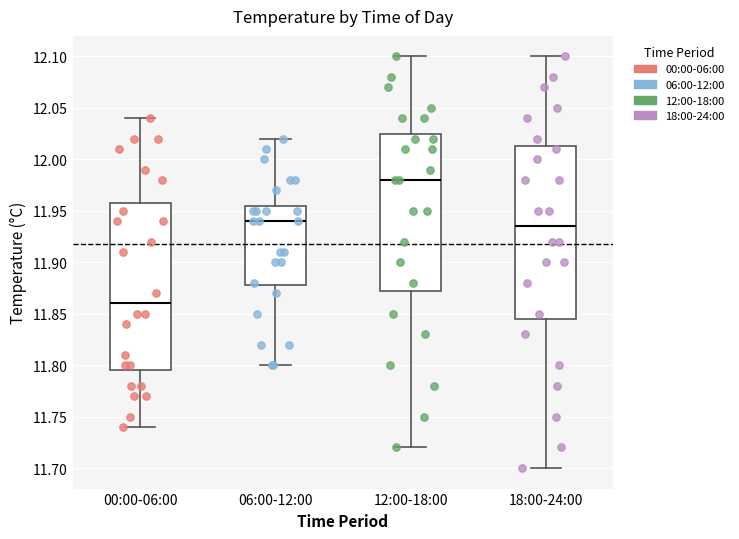

Which box is the tallest, from its lower edge to its upper edge?

18:00-24:00